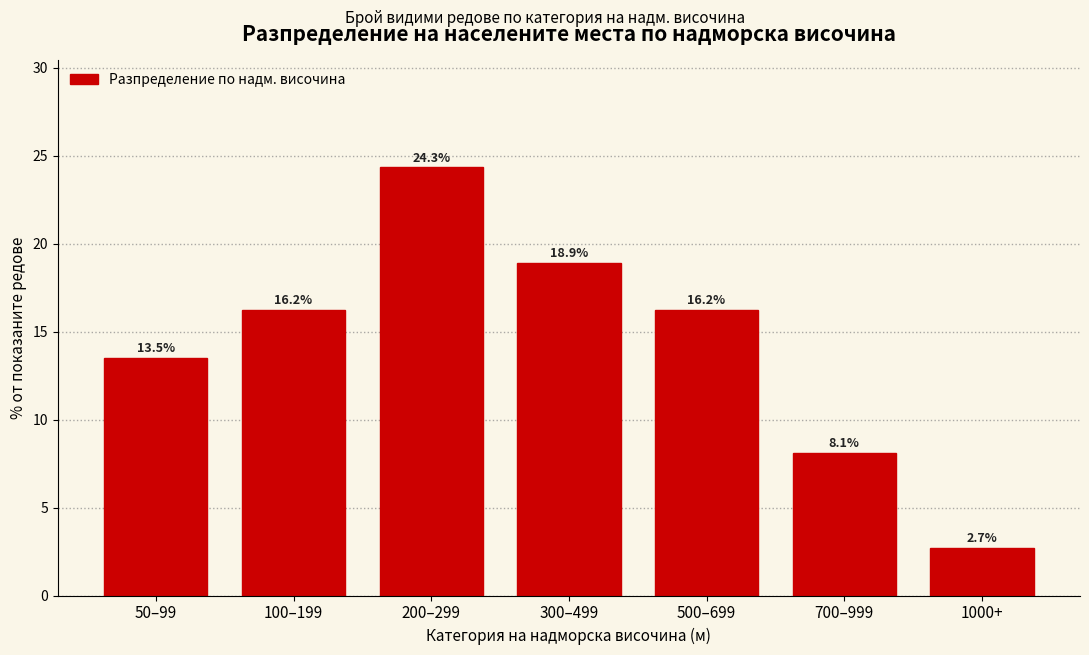

Reading left to right, transcribe all the data shown in this chart.

13.5	16.2	24.3	18.9	16.2	8.1	2.7